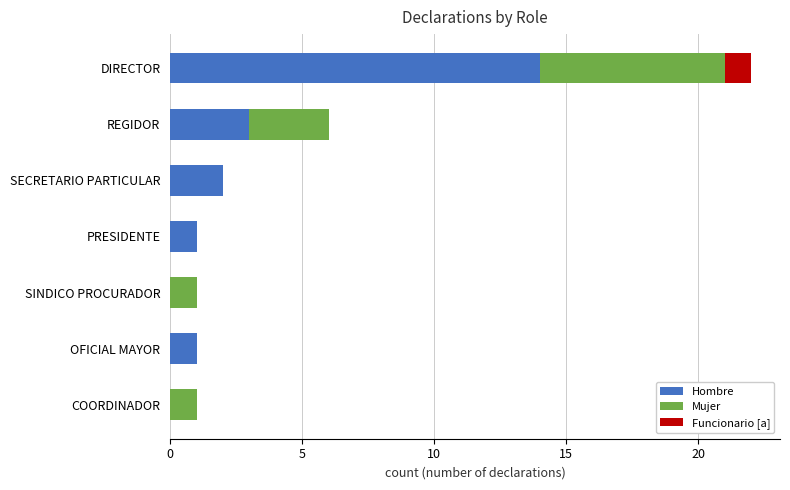

Count the number of data series in this chart.

3